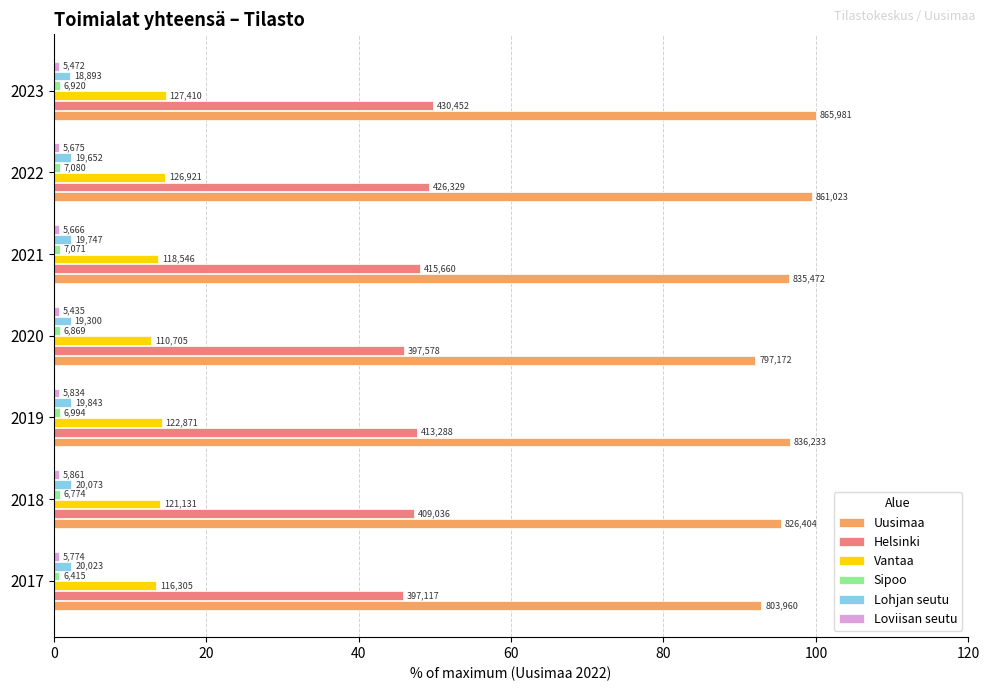

How many series are shown in this chart?

6